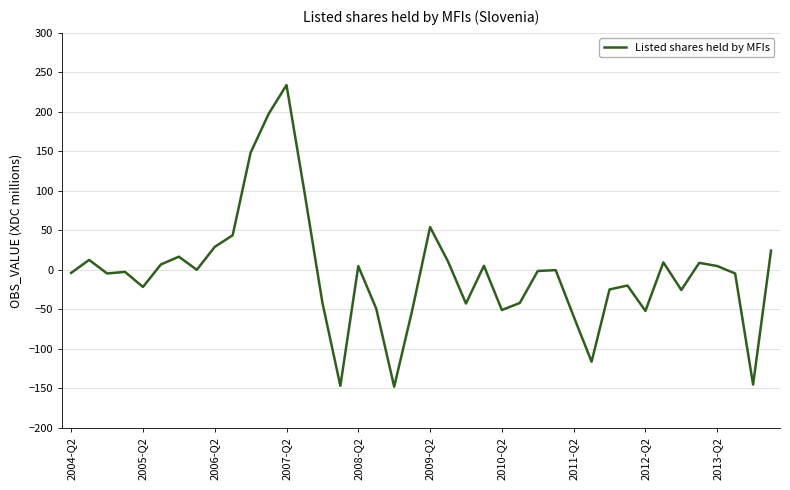

What is the greatest value displayed?

233.9